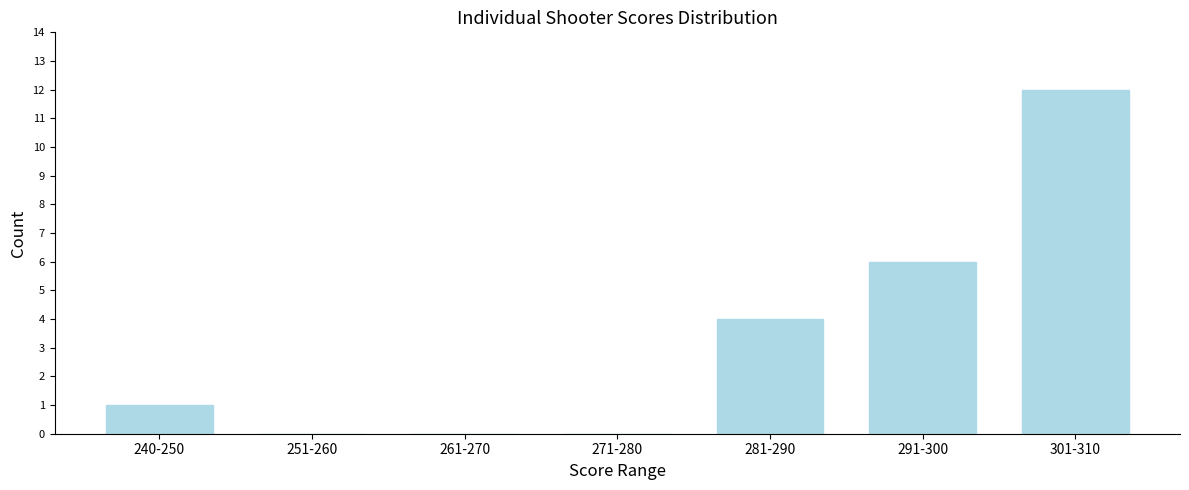

Reading right to left, transcribe all the data shown in this chart.

301-310=12	291-300=6	281-290=4	271-280=0	261-270=0	251-260=0	240-250=1